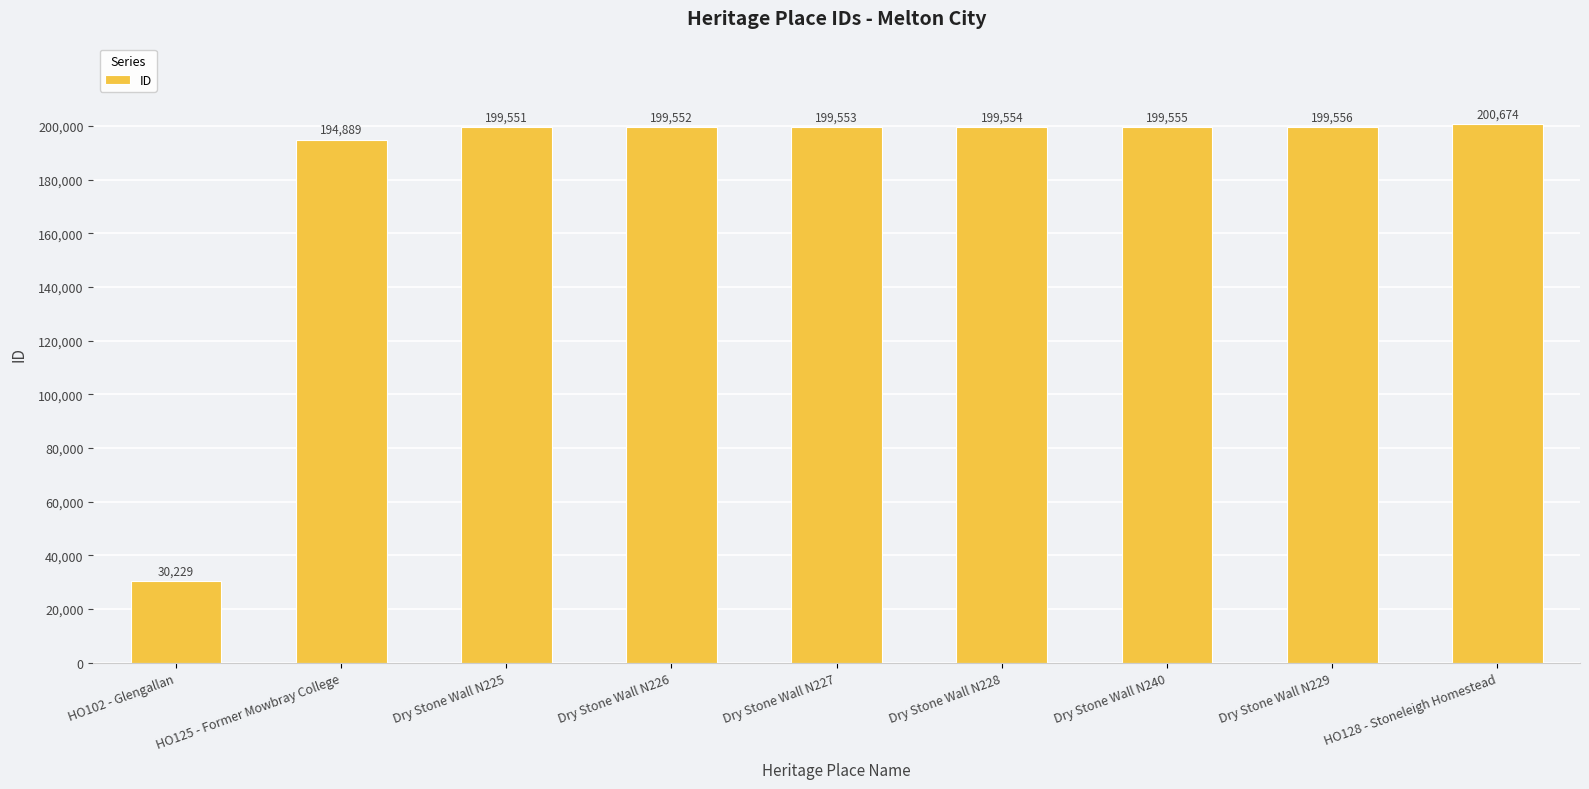

Reading right to left, list all the values displayed in this chart.

200674	199556	199555	199554	199553	199552	199551	194889	30229